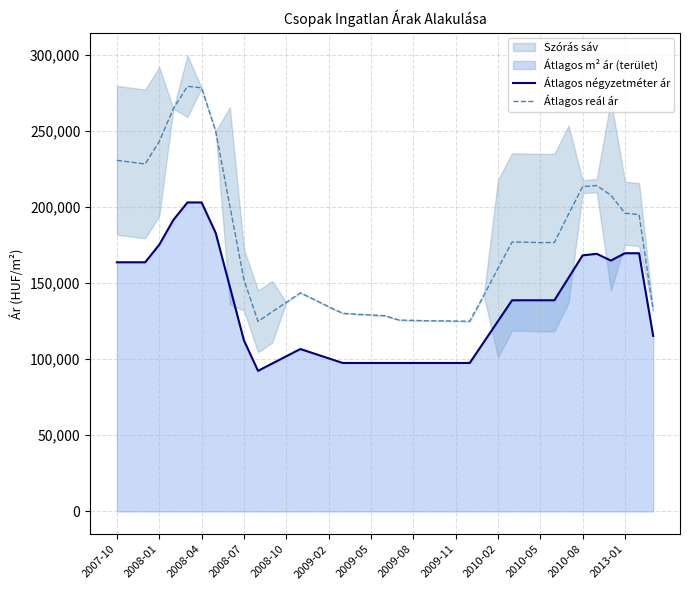

True or false: Átlagos négyzetméter ár and Átlagos reál ár cross at least once.

False